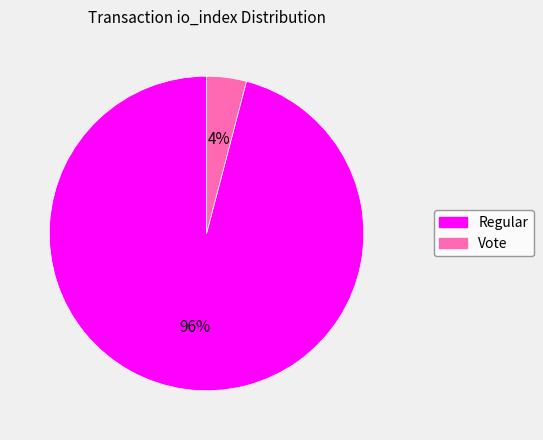

To the nearest percent, what is the average slice percentage?

50%